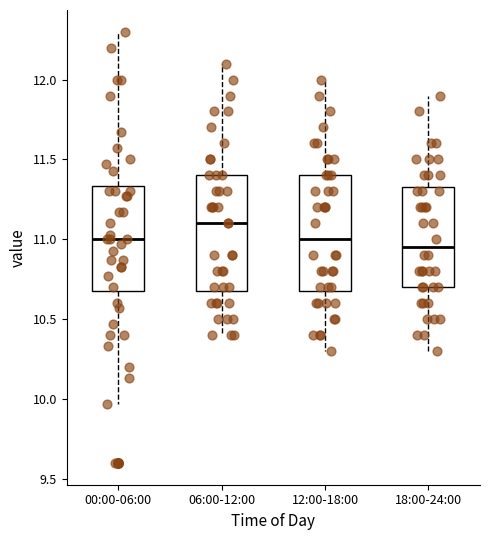

Which box's median line is the lowest?

18:00-24:00